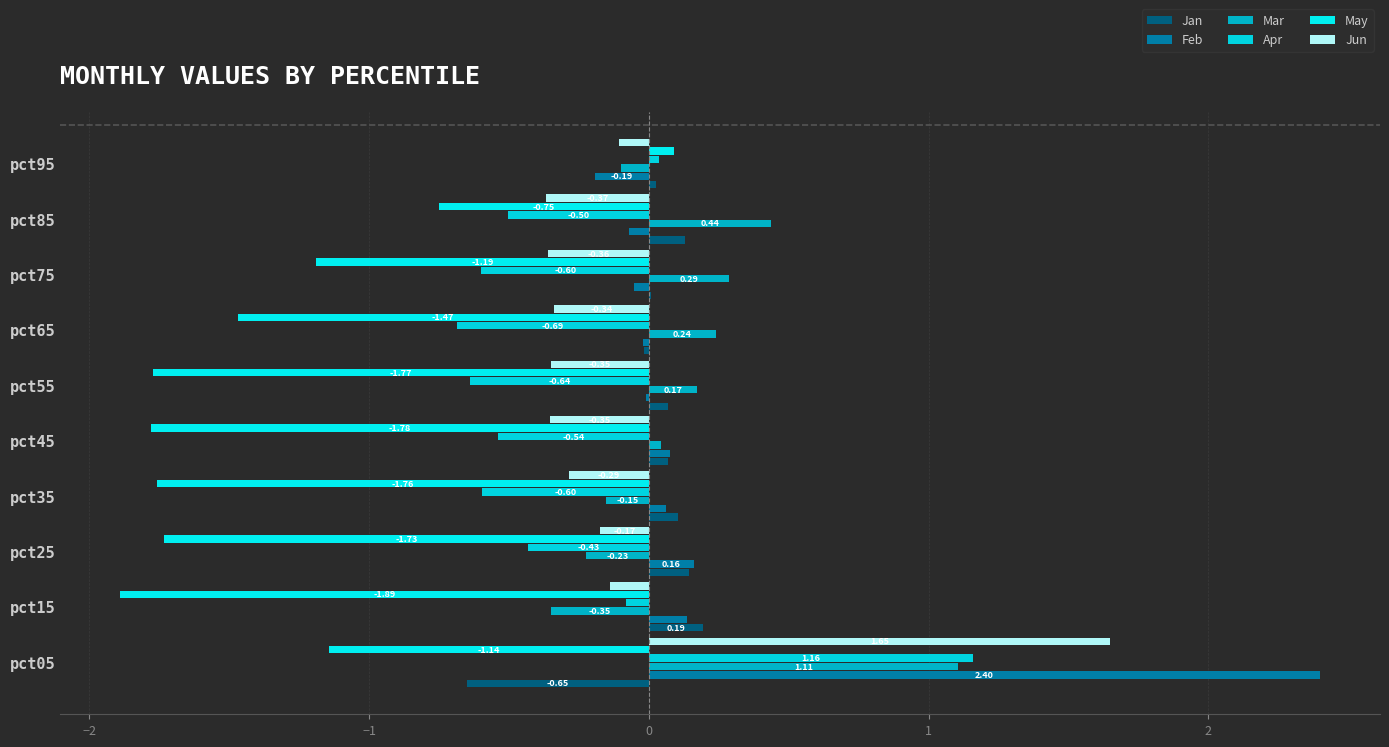

Which series has the largest total across all categories?

Feb